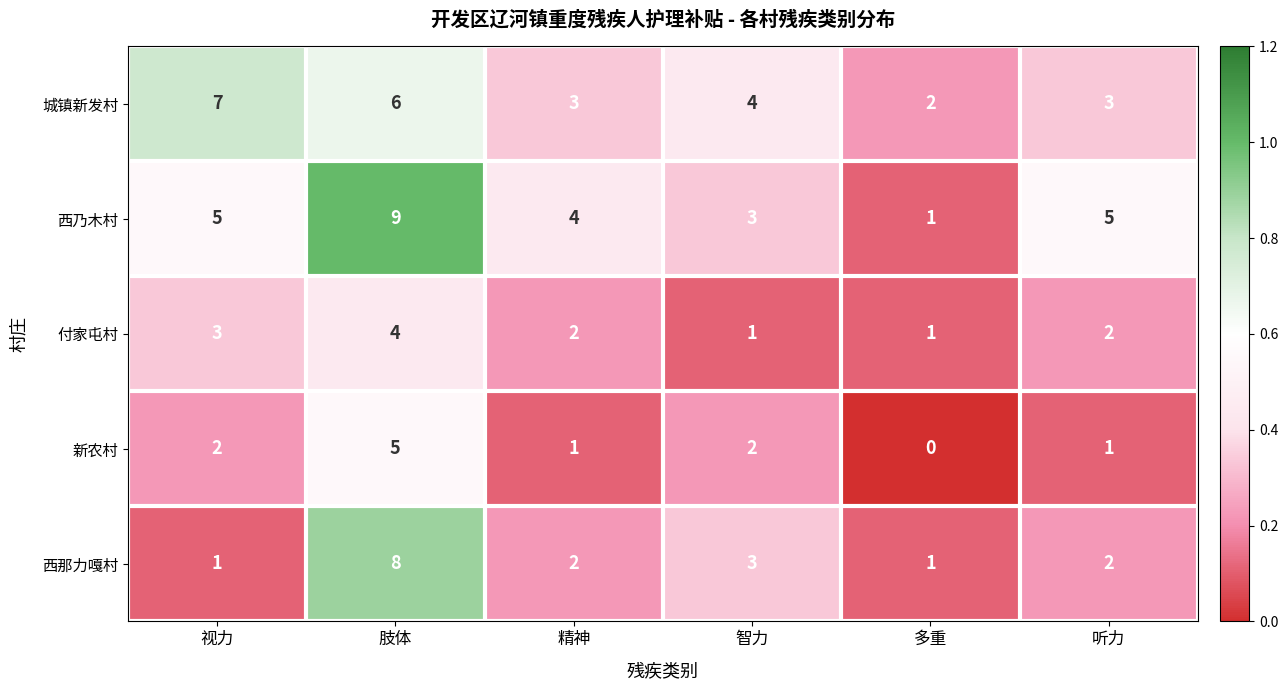

What is the sum of the 城镇新发村 values at 智力 and 视力?

11